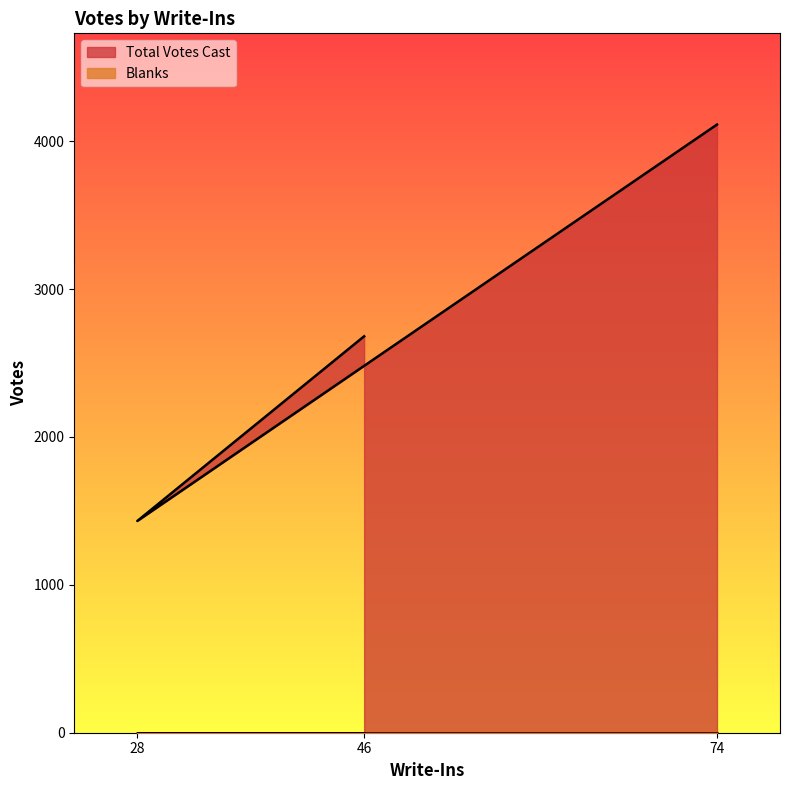

What is the greatest value displayed?

4113